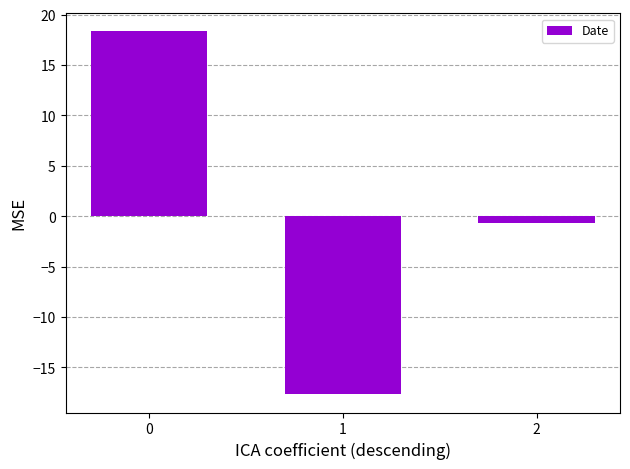

How many data points are less than 0?

2